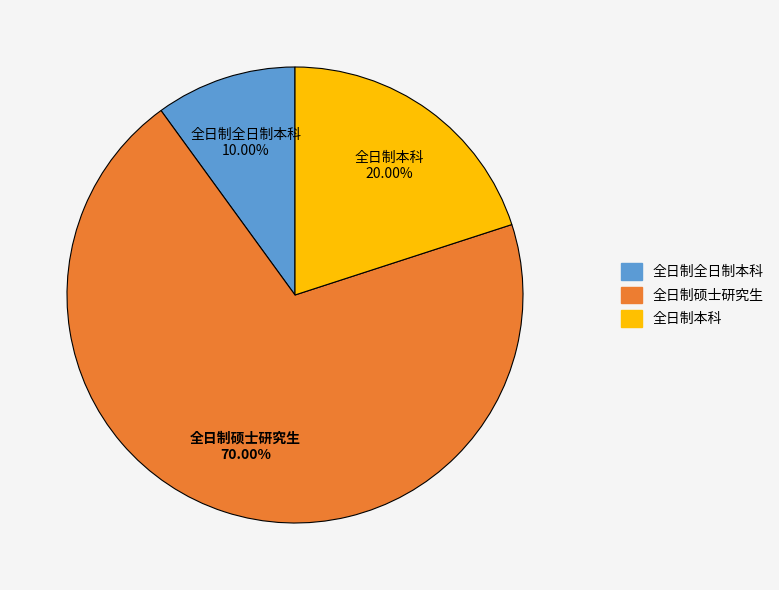

Rank the categories by value from highest to lowest.

全日制硕士研究生, 全日制本科, 全日制全日制本科